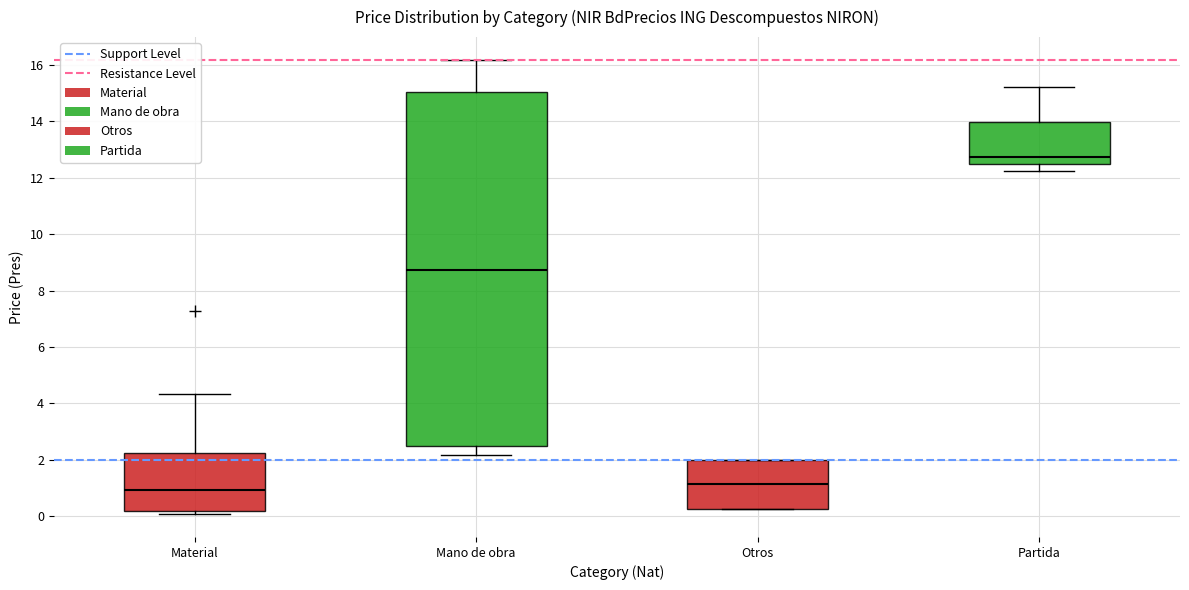

Where is the upper edge of the box for Otros on the y-axis? The values are not printed on the chart, so give them approximately, as read against the axis.

2.0